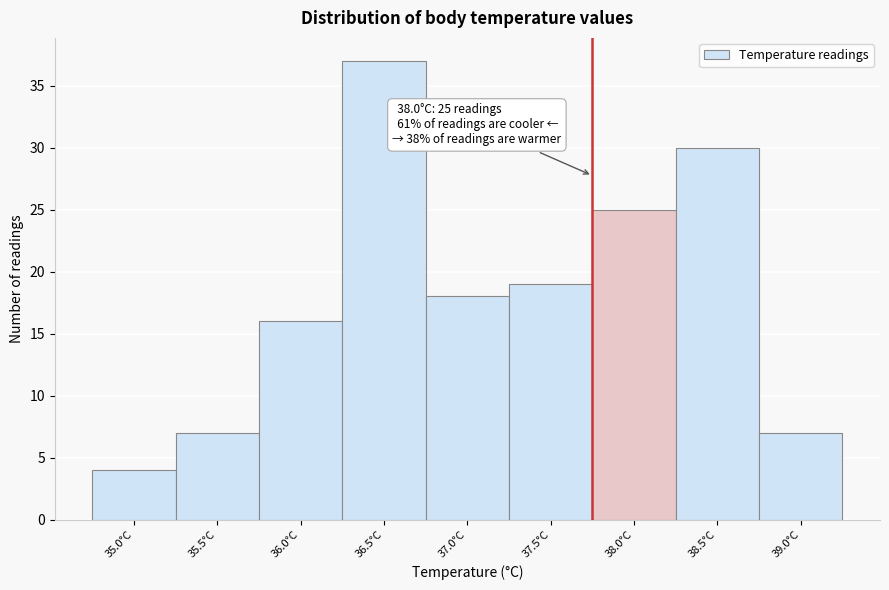

Reading left to right, extract all data points from this chart.

35.0°C=4	35.5°C=7	36.0°C=16	36.5°C=37	37.0°C=18	37.5°C=19	38.0°C=25	38.5°C=30	39.0°C=7